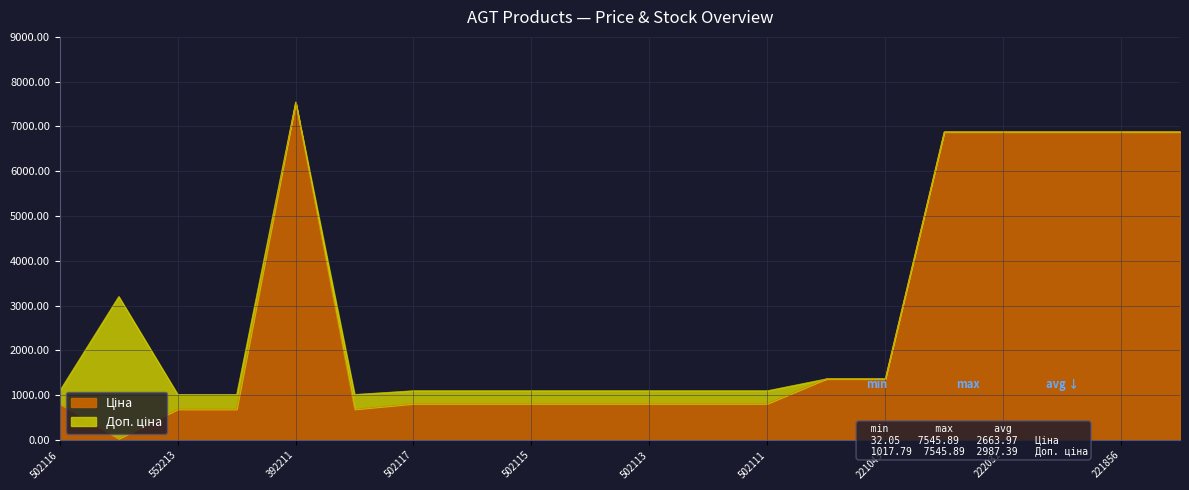

Rank the series at 552213 from lowest to highest value.

Ціна, Доп. ціна